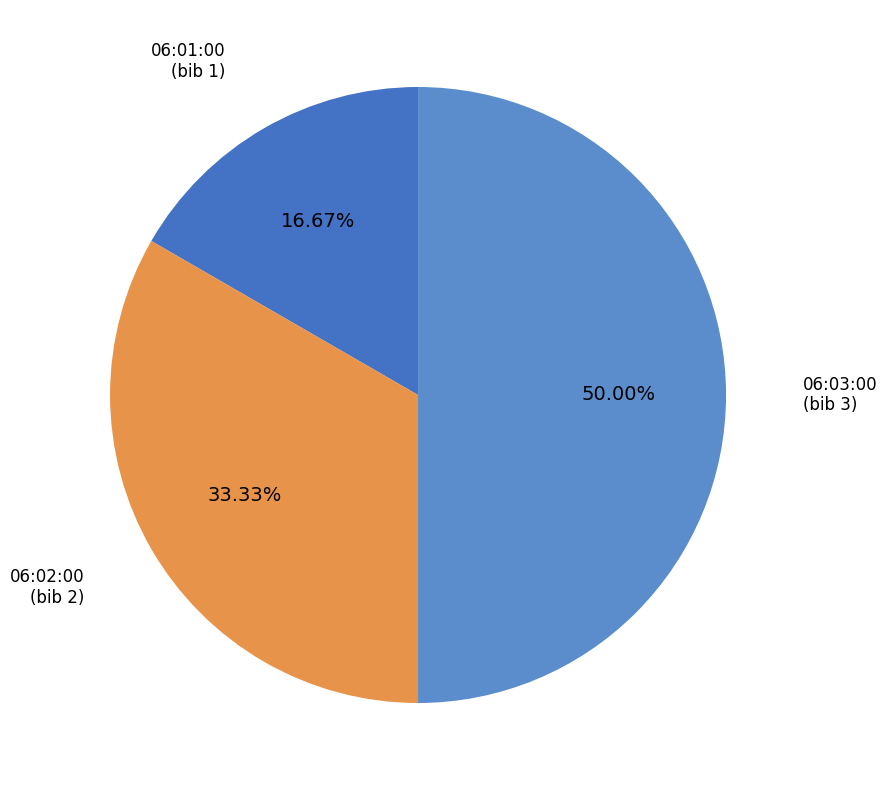

To the nearest percent, what is the difference between the largest and smallest slice percentages?

33%